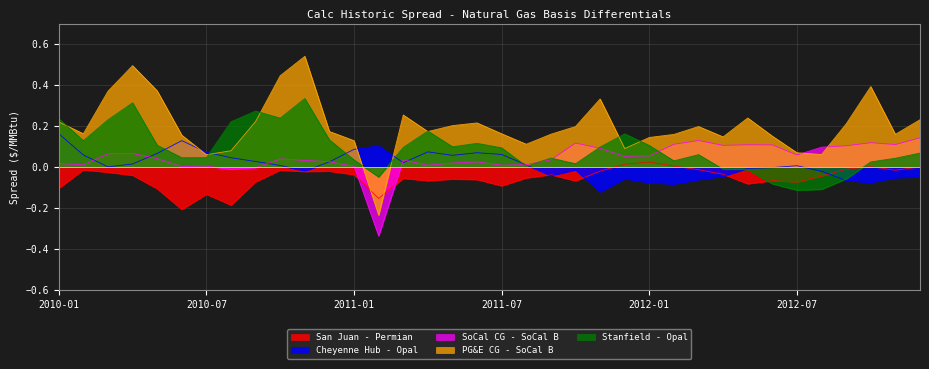

Count the number of data series in this chart.

5